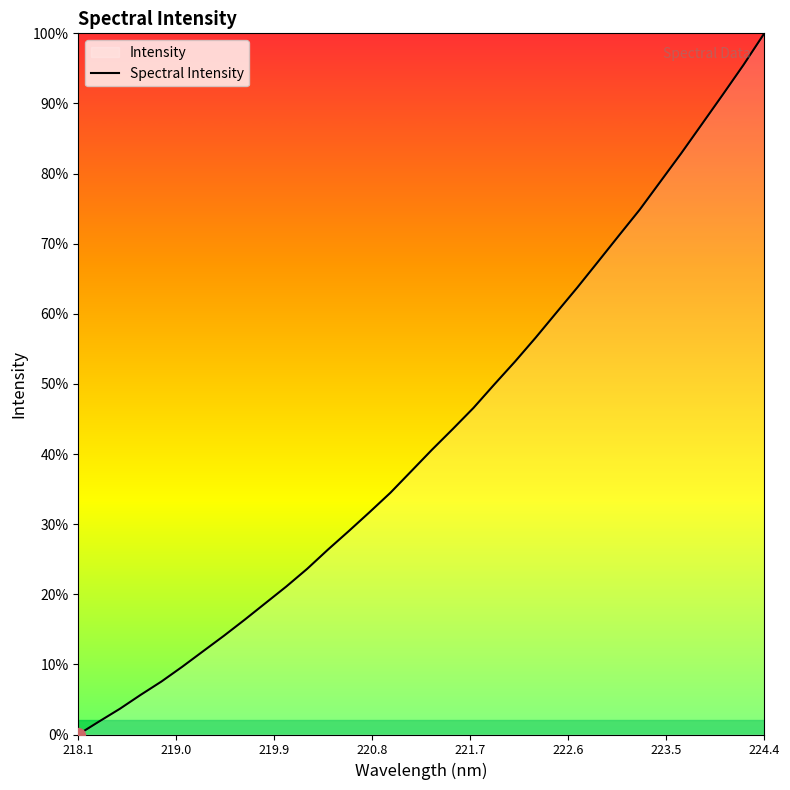

True or false: the data shows 1570.5 at 20.

False